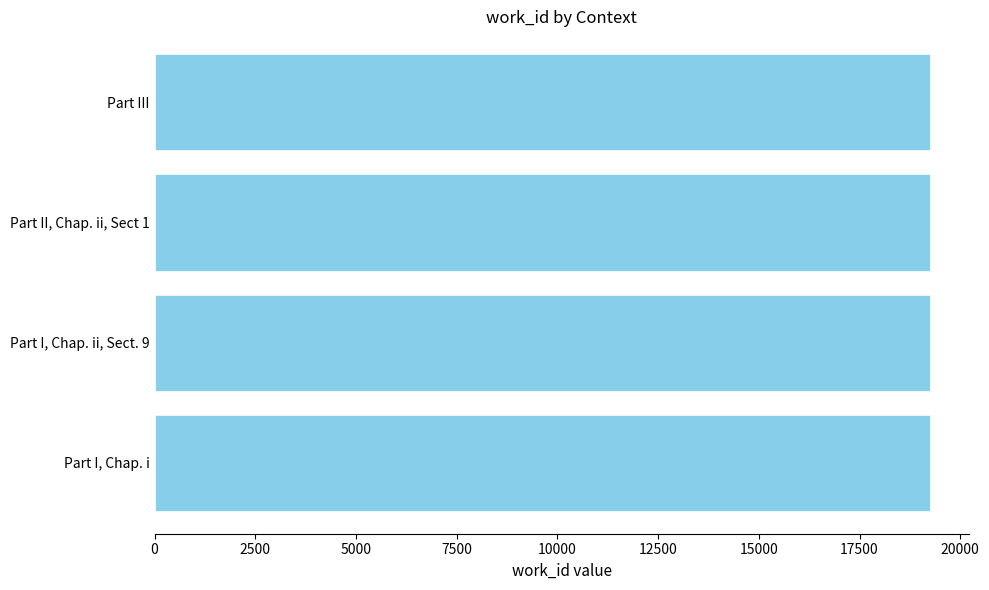

What is the difference between the maximum and minimum values?

10